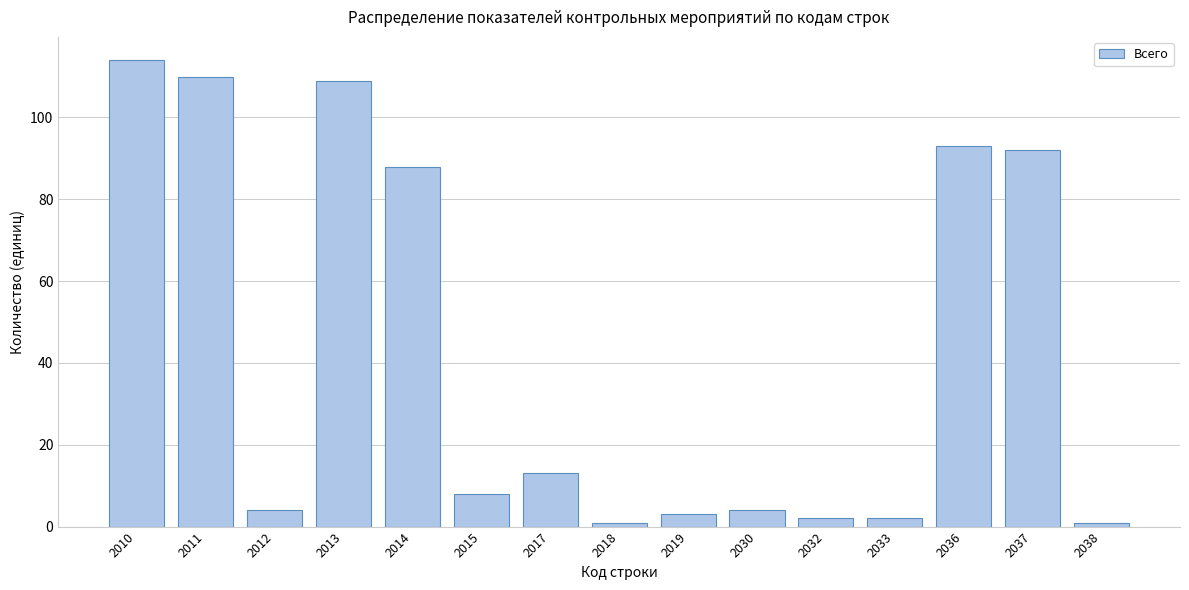

Reading left to right, list all the values displayed in this chart.

2010=114	2011=110	2012=4	2013=109	2014=88	2015=8	2017=13	2018=1	2019=3	2030=4	2032=2	2033=2	2036=93	2037=92	2038=1